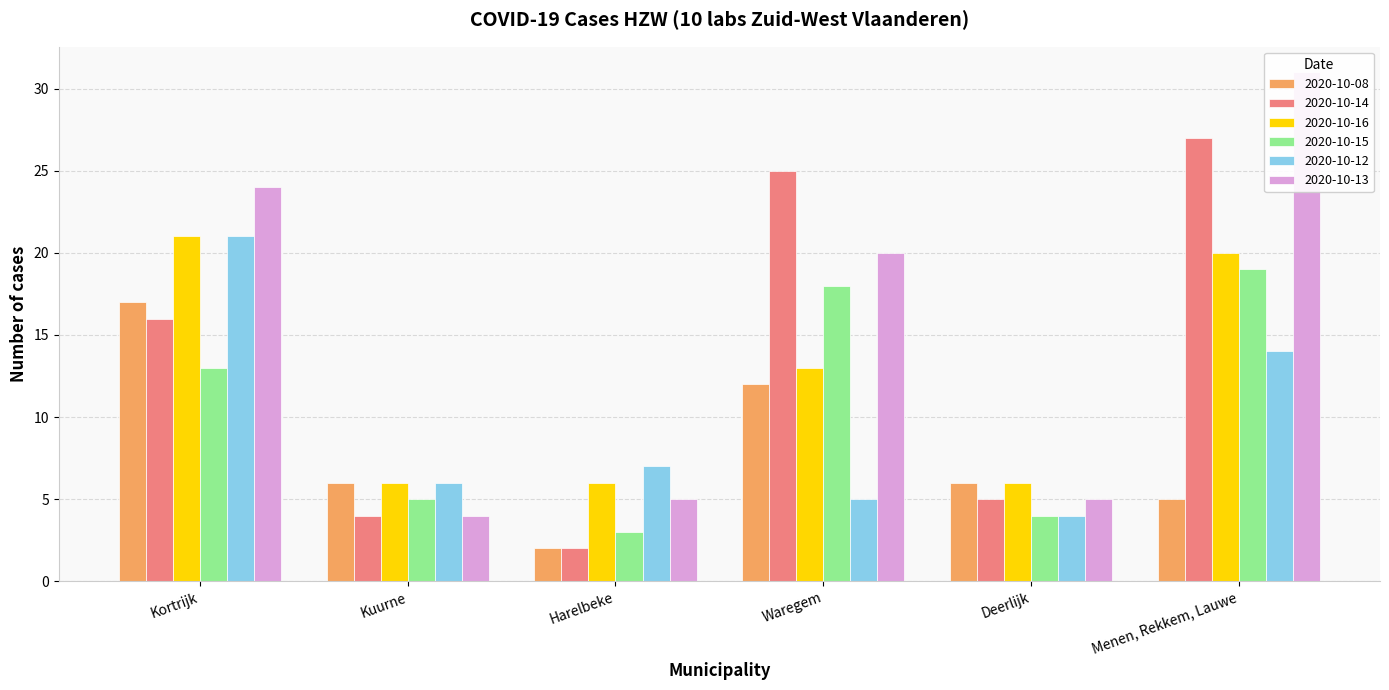

At which category does the chart reach its peak across all series?

Menen, Rekkem, Lauwe